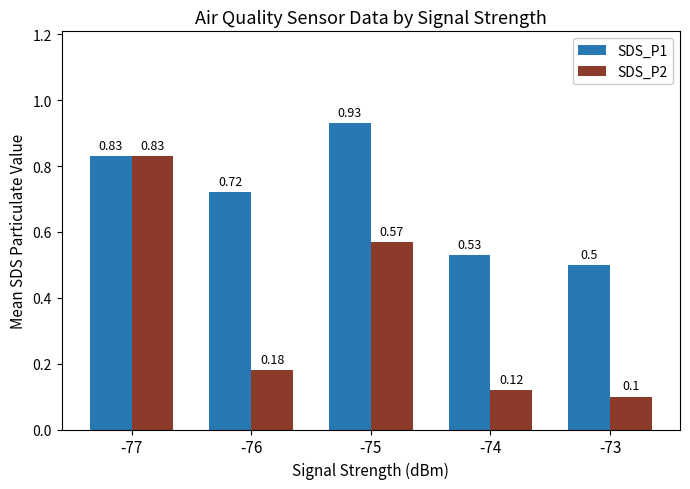

What is the value of the SDS_P1 bar at the 5th from the left?

0.5